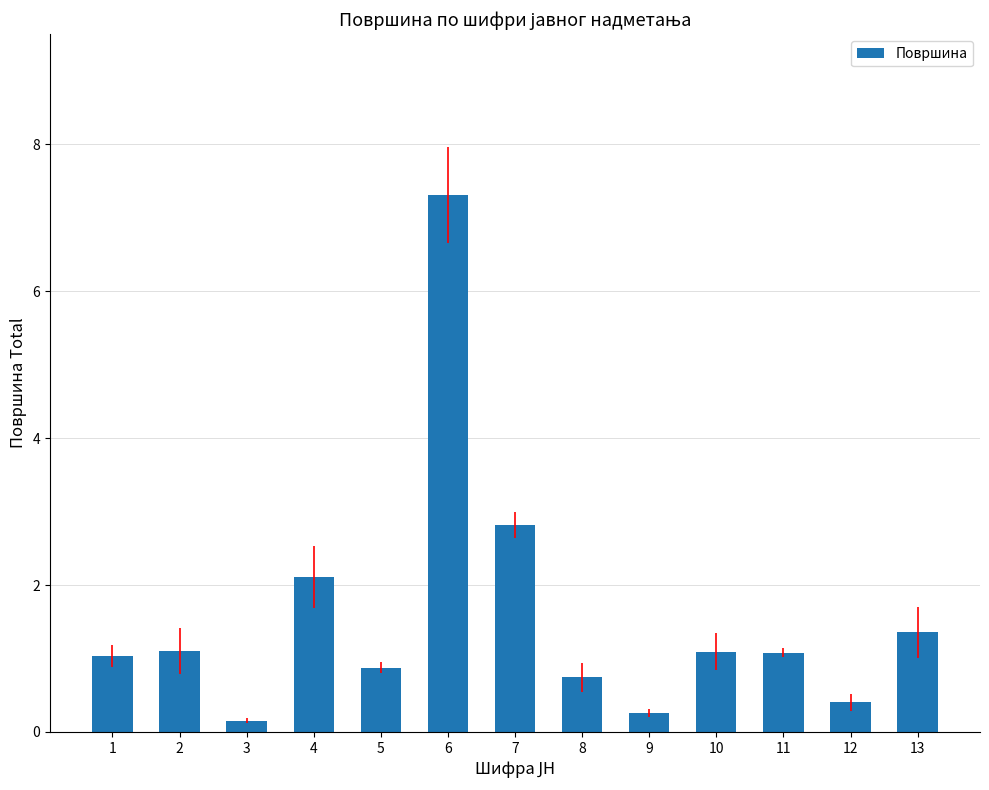

What is the sum of the values at 7 and 5?

3.7